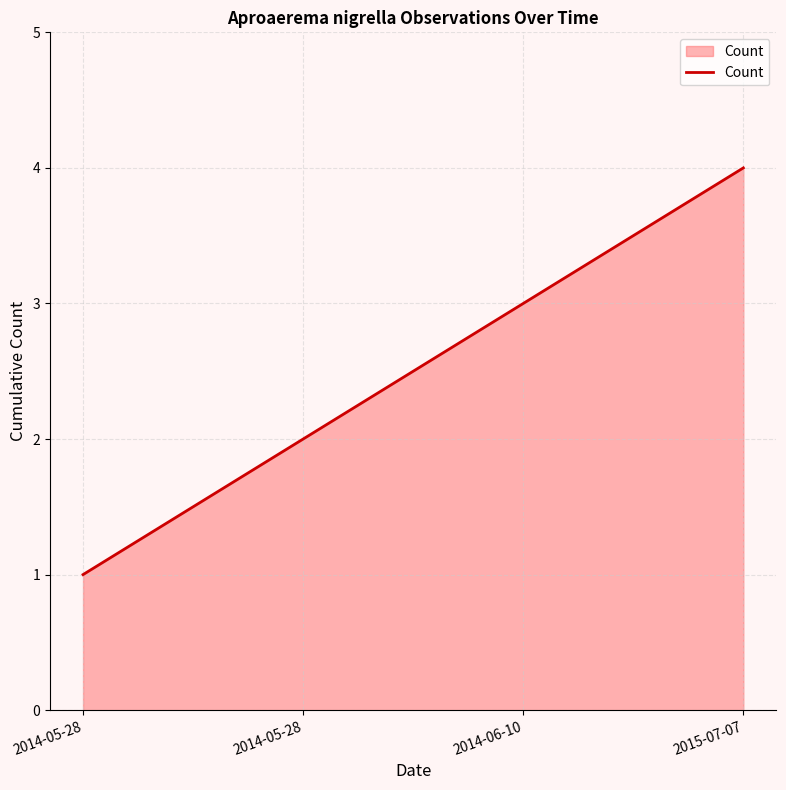

What is the sum of the values at 2014-06-10 and 2014-05-28?

5